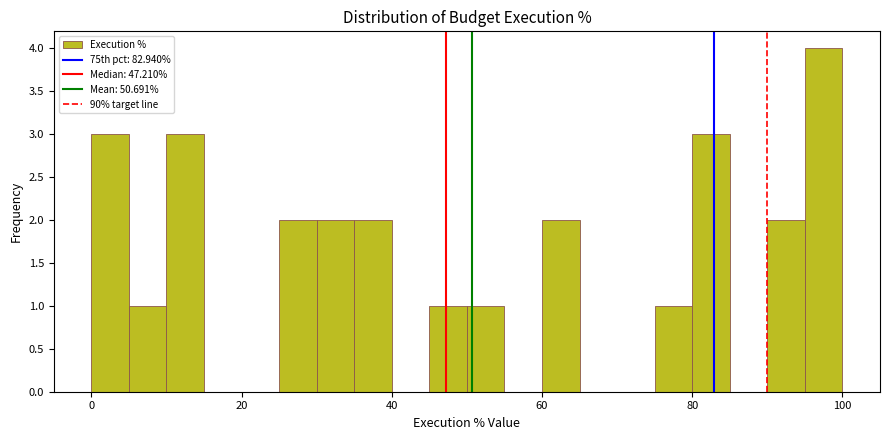

Around what value on the x-axis is the tallest bar? Give the approximate position of its centre, as read against the axis.

98